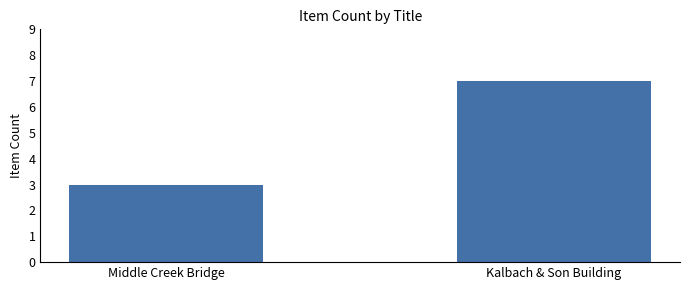

How many values are between 3 and 7?

2